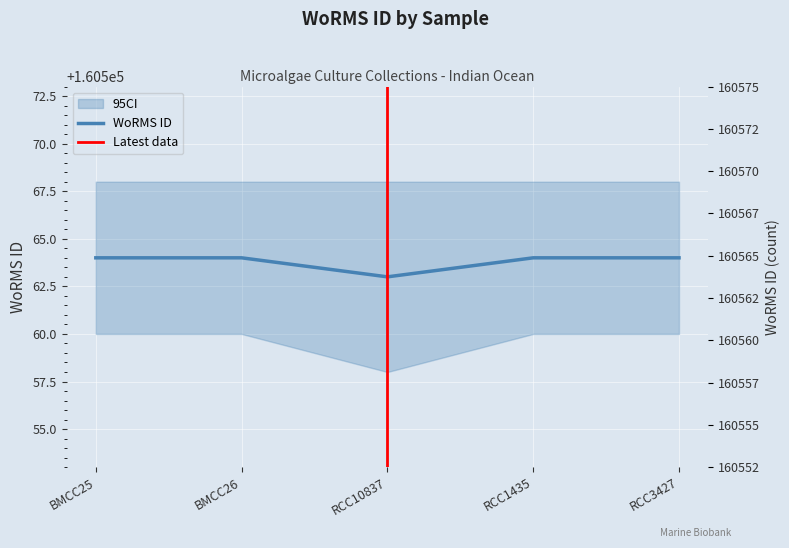

What is the average value?

160564